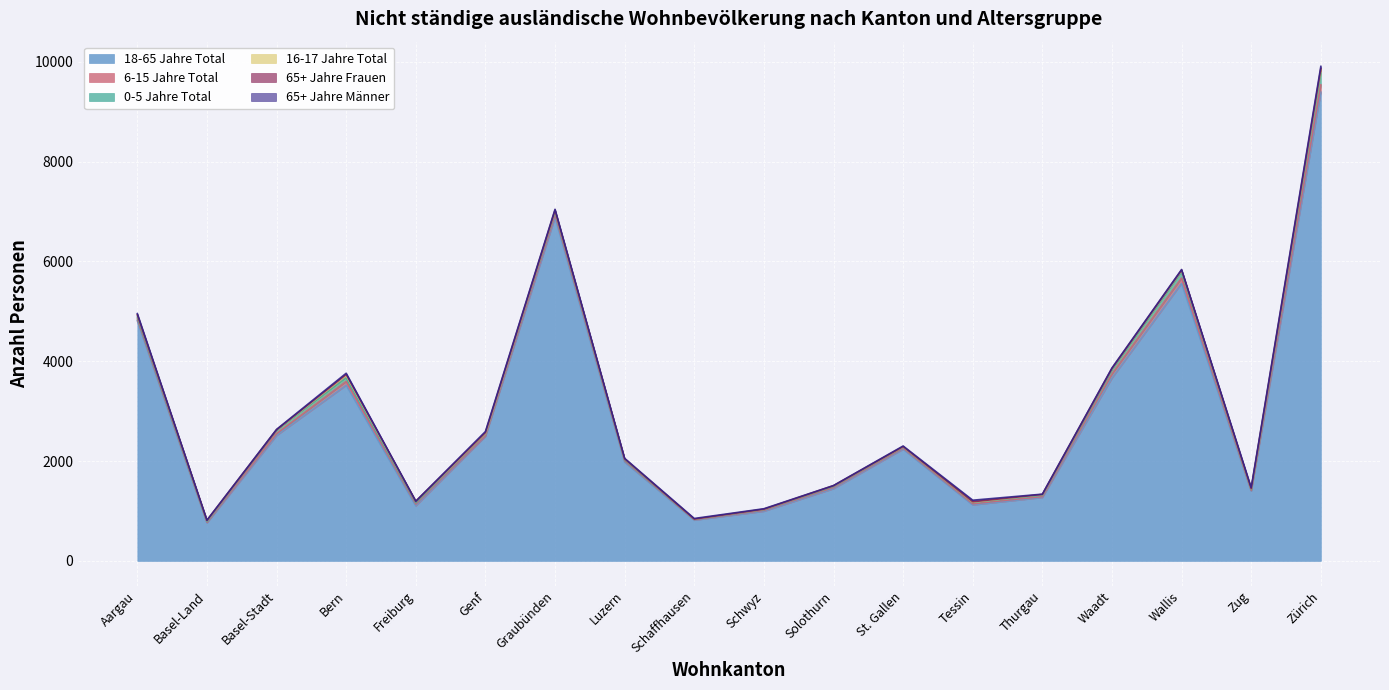

What is the difference between the maximum and minimum values in the 6-15 Jahre Total series?

134